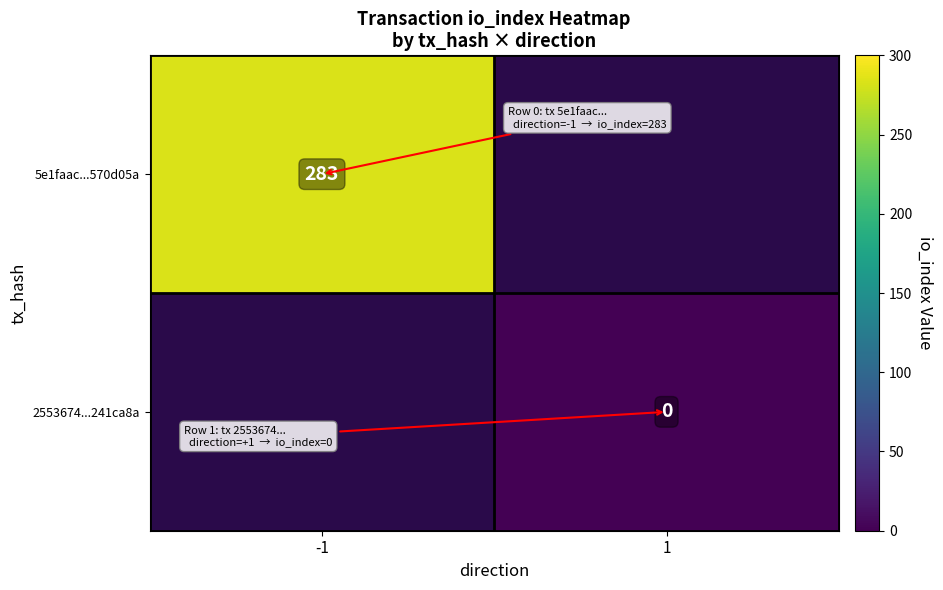

Is it true that 5e1faac...570d05a equals 283 at -1?

True